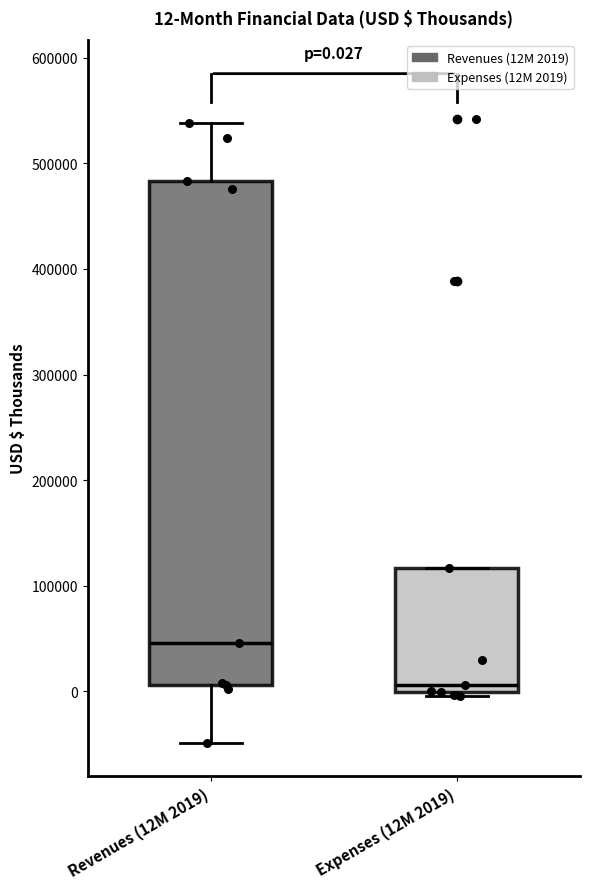

Comparing the boxes themselves (not the whiskers), which one is the tallest?

Revenues (12M 2019)